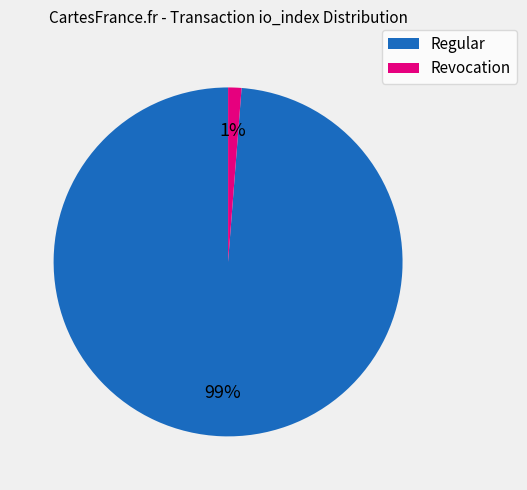

Is there any slice that represents more than half of the pie?

Yes